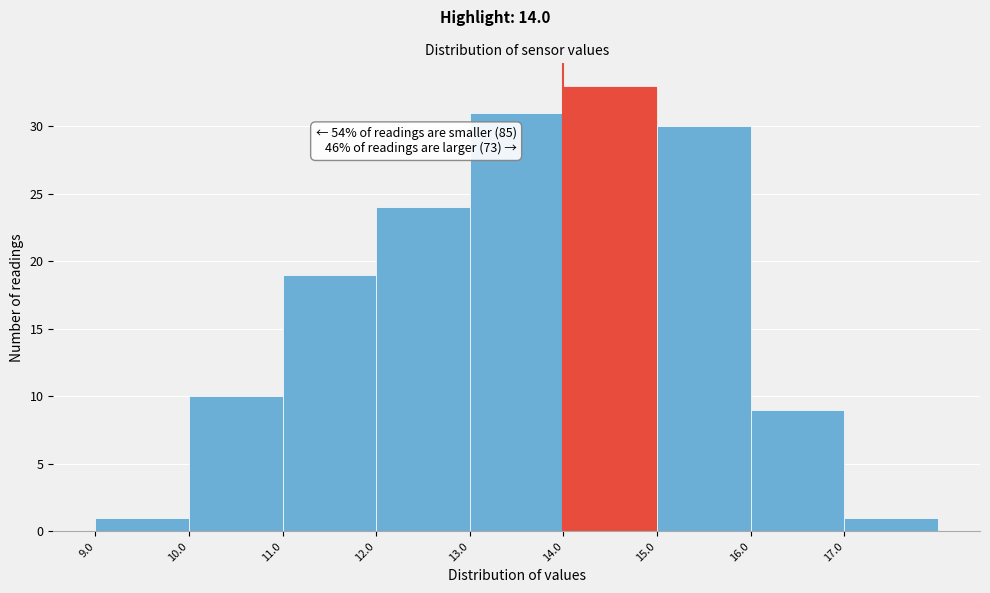

Over which range of the x-axis is the bar tallest?

14 to 15